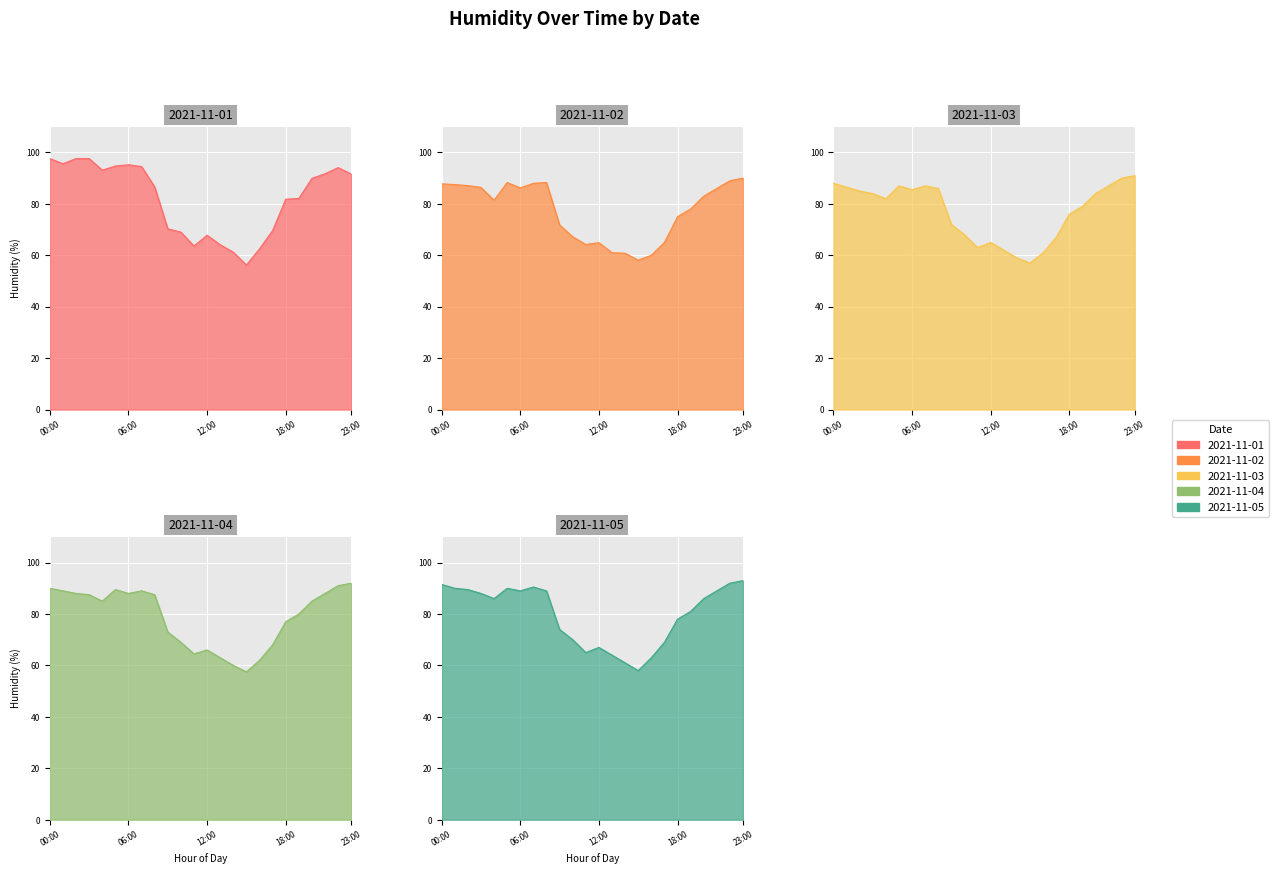

What is the lowest value of the 2021-11-05 series?

58.0